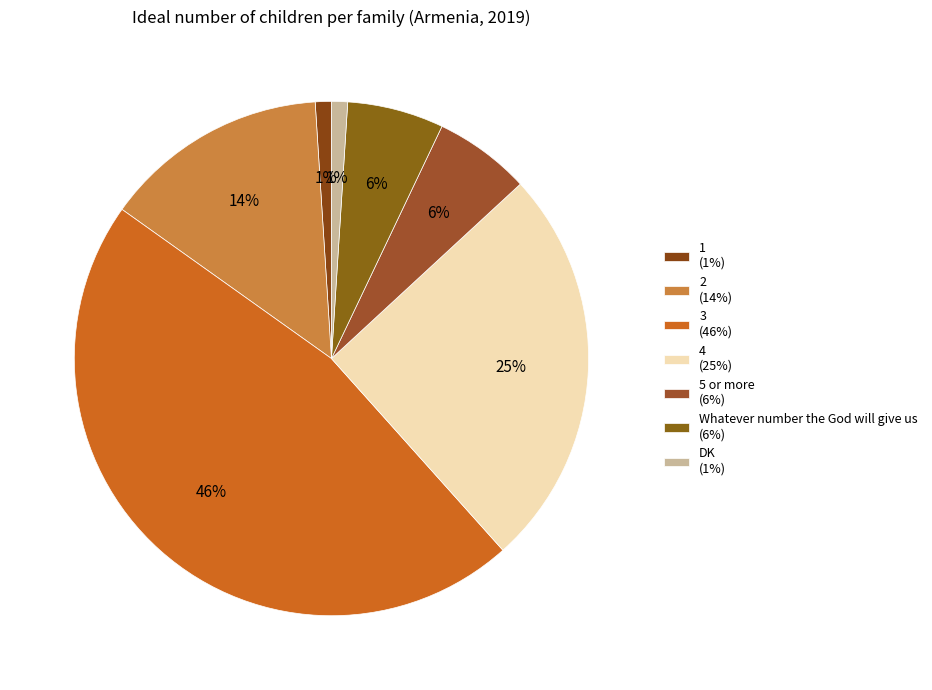

To the nearest percent, what is the combined percentage of 5 or more and 1?

7%